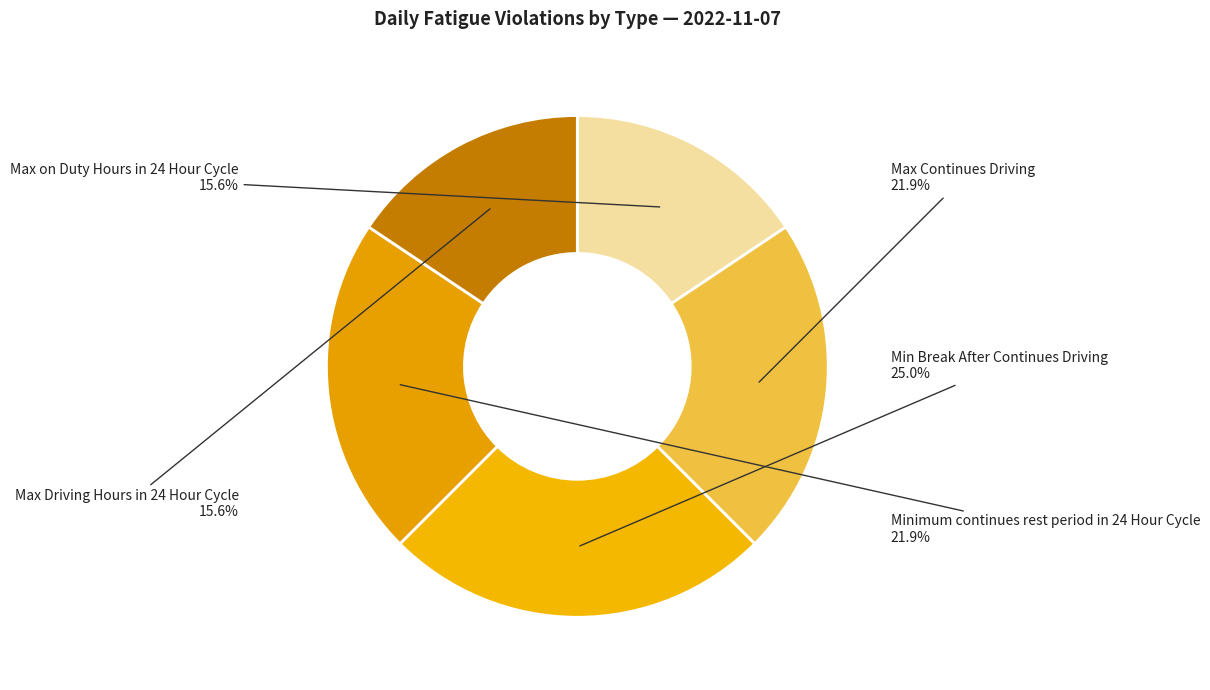

How many slices are in this pie chart?

5